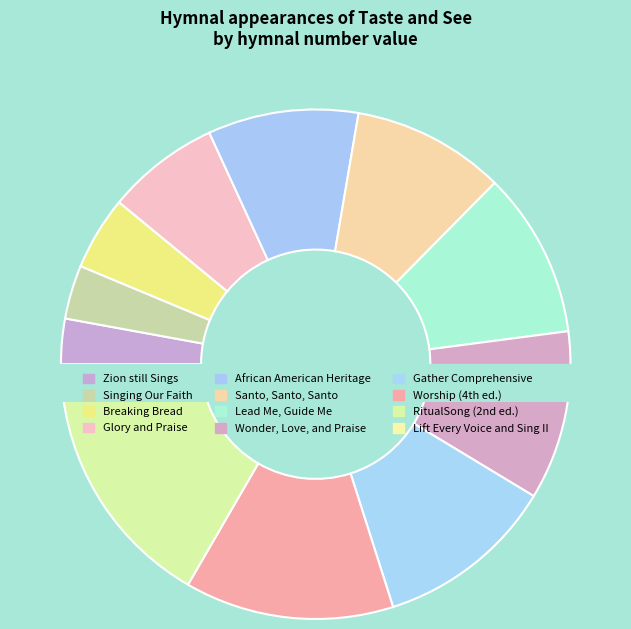

How much of the chart is everything except Glory and Praise?

92.8%